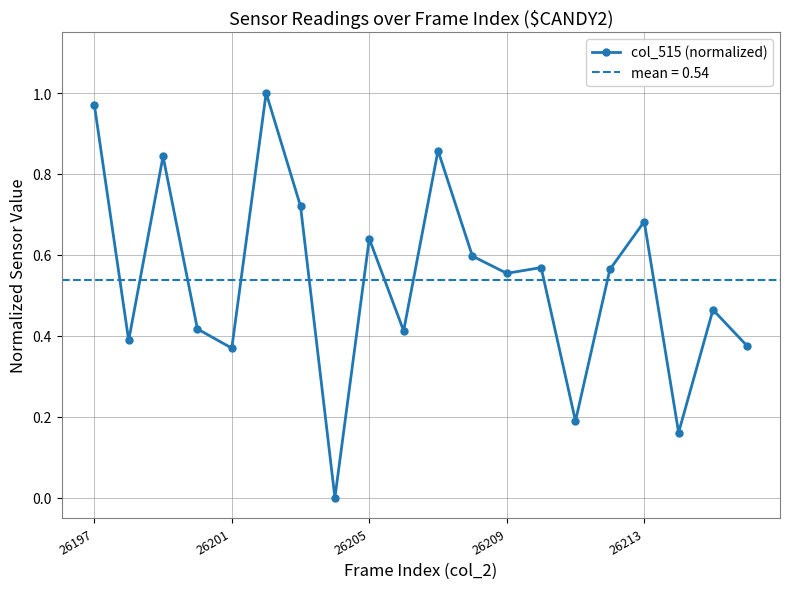

How many data points in col_515 (normalized) are above 0?

19